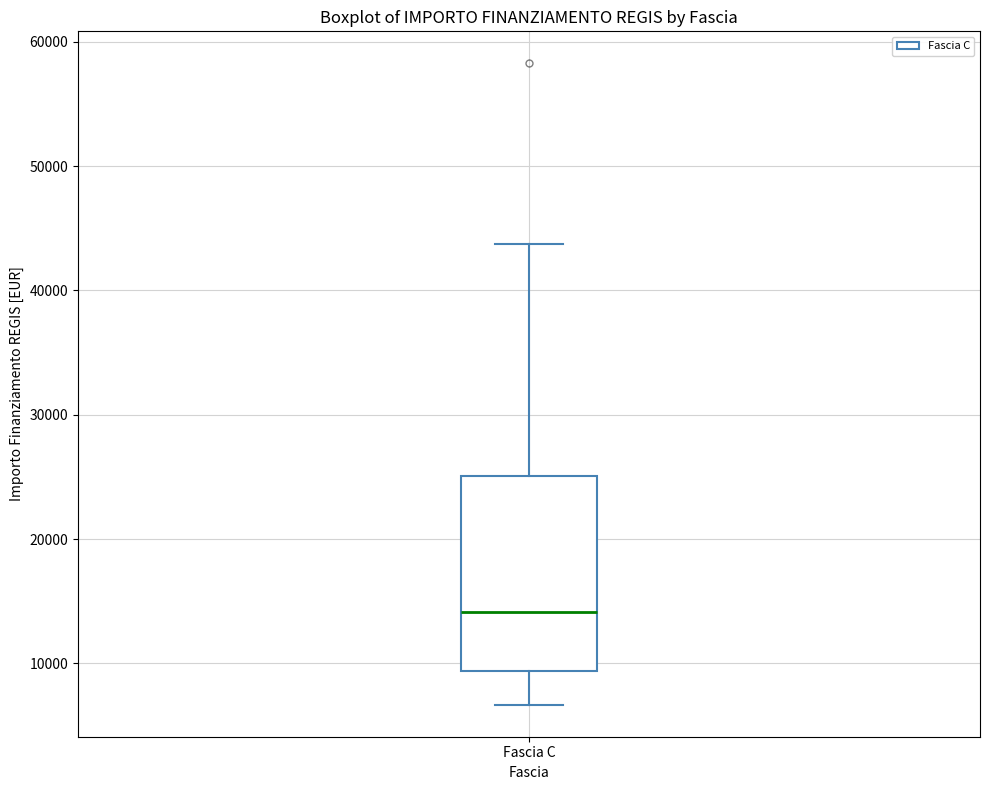

Read this box plot against the y-axis: the position of the median line, the range covered by the box, and the ends of both whiskers. The values are not printed on the chart, so give them approximately, as read against the axis.

median 14000, box 9000 to 25000, whiskers 7000 to 44000